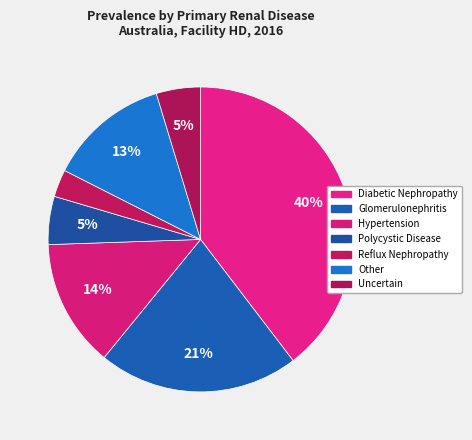

To the nearest percent, what is the difference between the Polycystic Disease and Reflux Nephropathy slice percentages?

2%